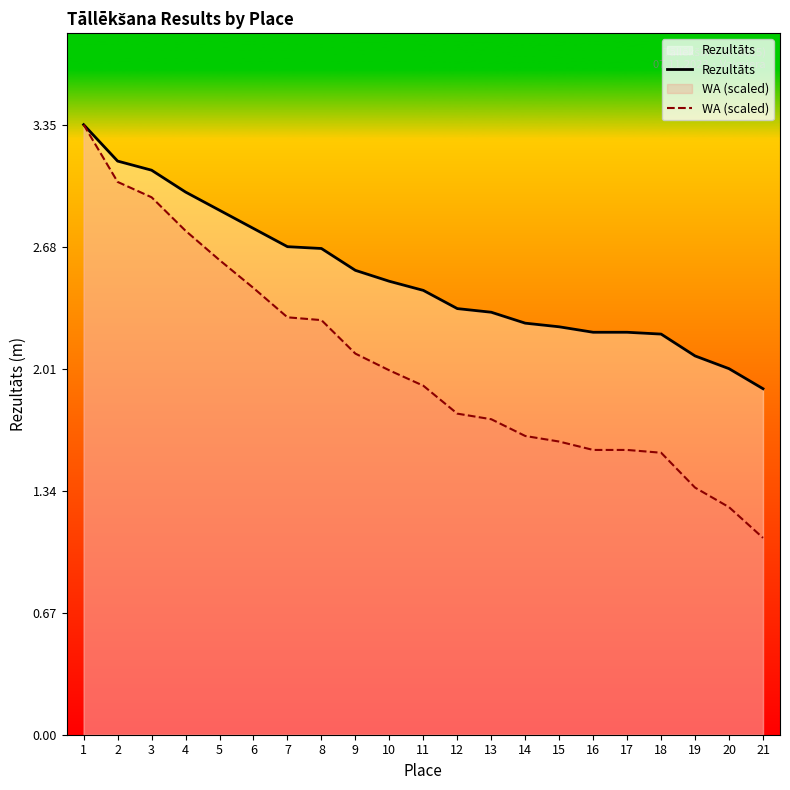

What is the difference between the highest and lowest values at 13?

0.6